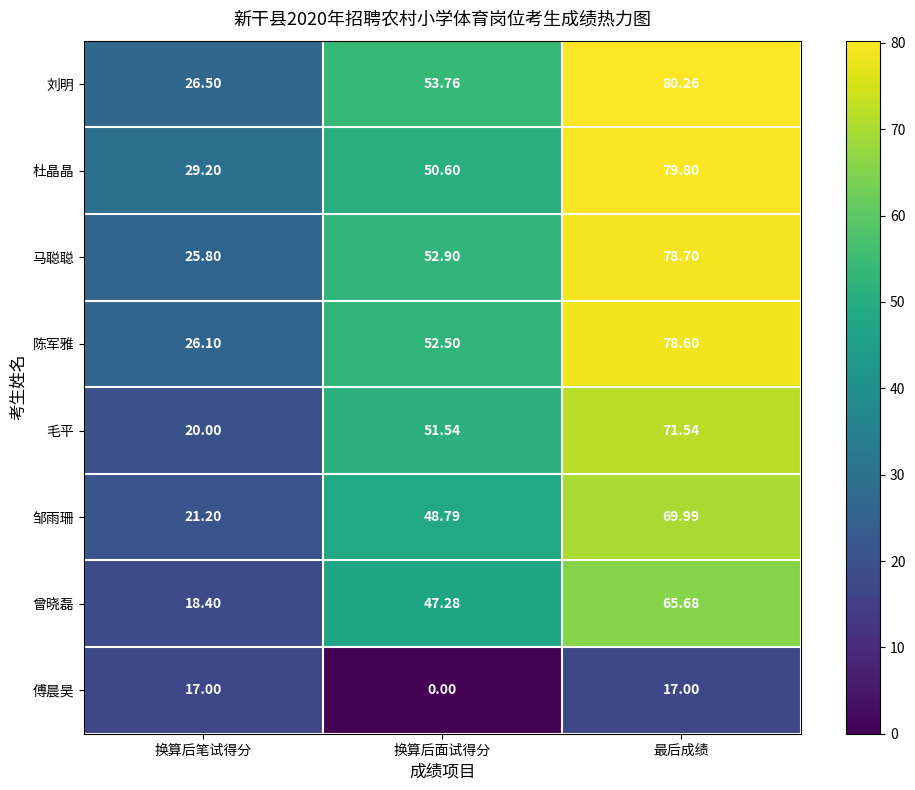

How many series are shown in this chart?

8